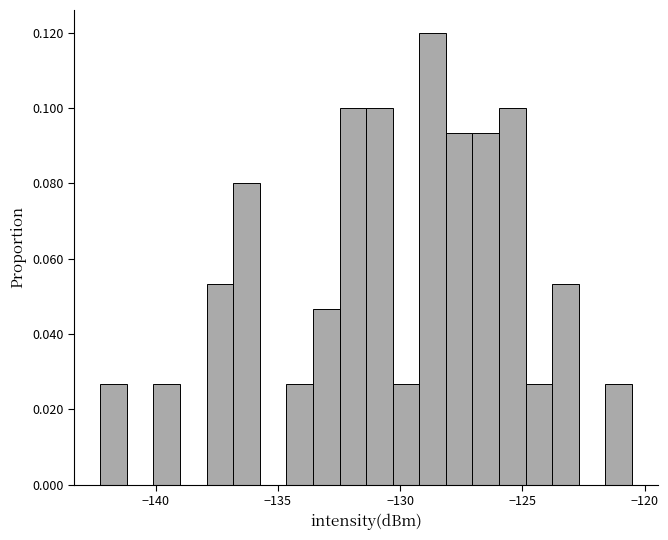

Around what value on the x-axis is the tallest bar? Give the approximate position of its centre, as read against the axis.

-128.5